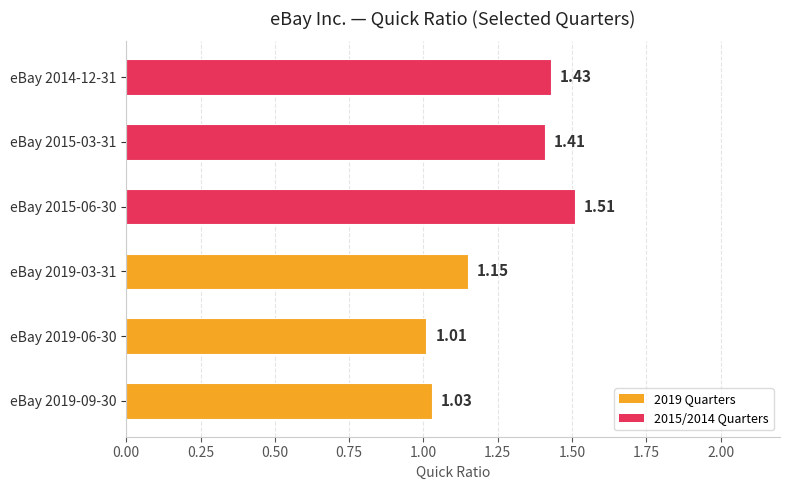

What is the ratio of the value at eBay 2019-09-30 to the value at eBay 2015-06-30?

0.7